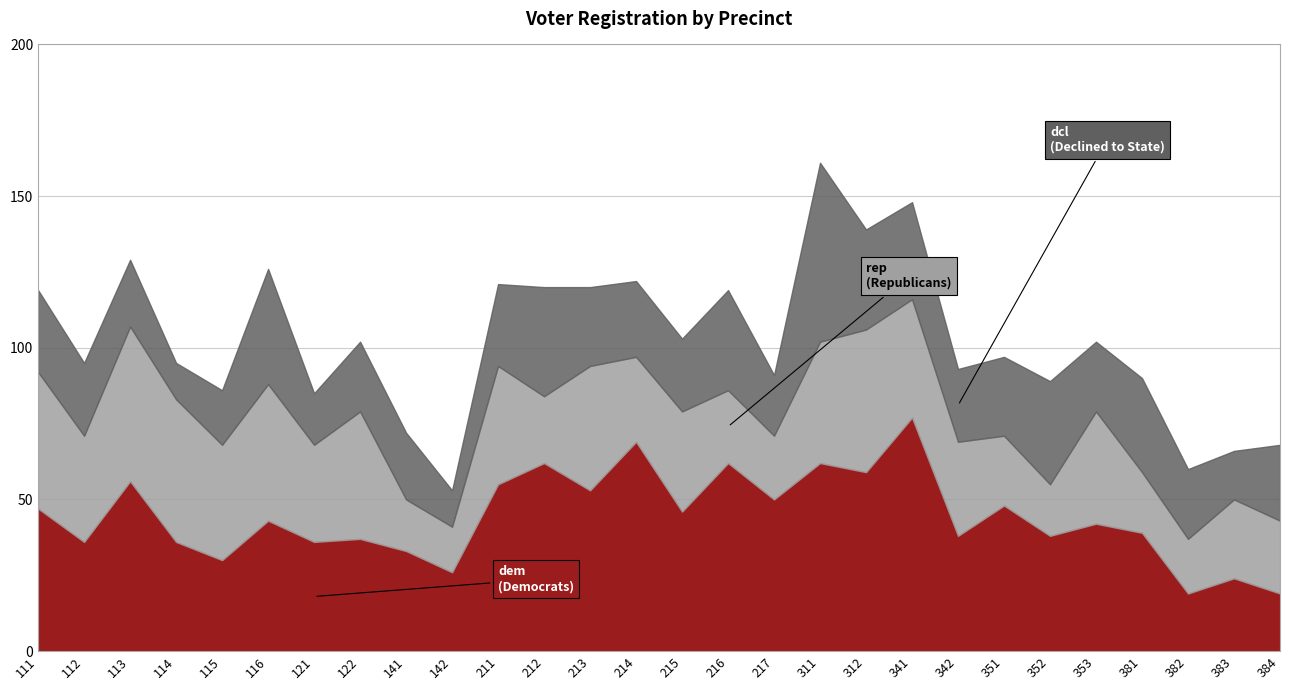

What is the average value of the dcl series?

26